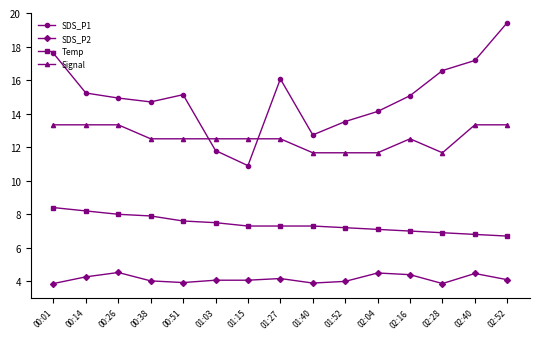

What is the smallest value displayed?

3.9